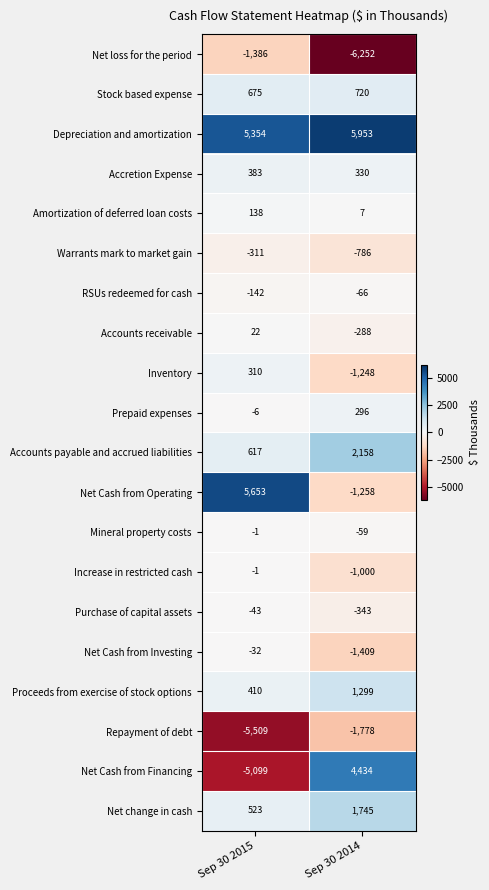

Which category has the lowest value across all series?

Sep 30 2014